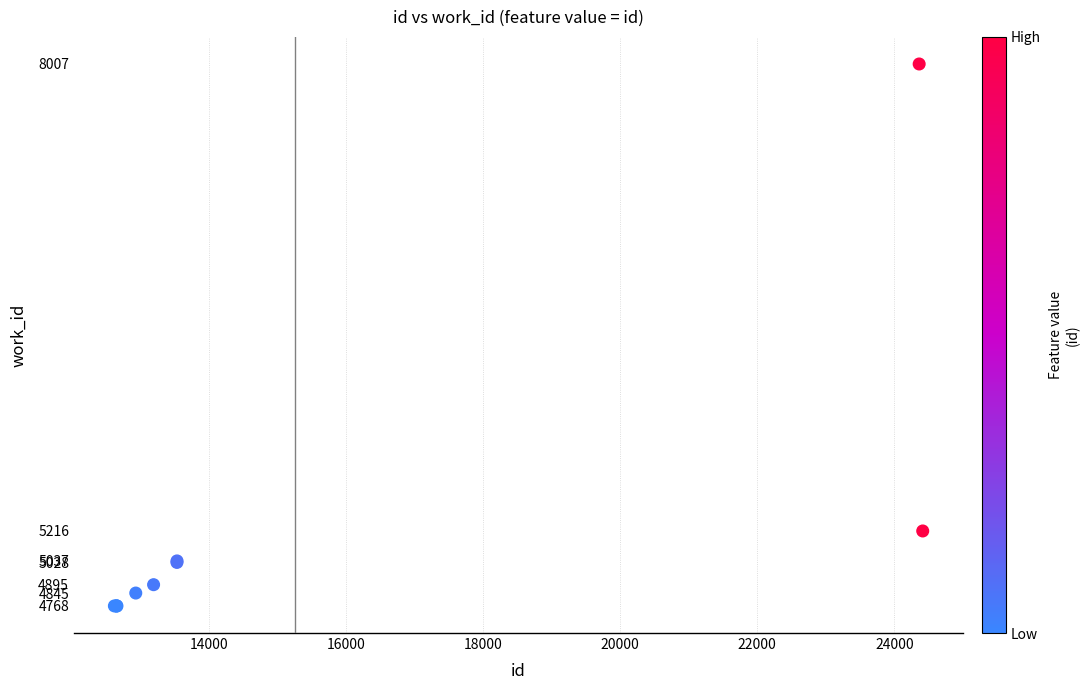

What Y value in the scatter plot is closest to 6387?

5216